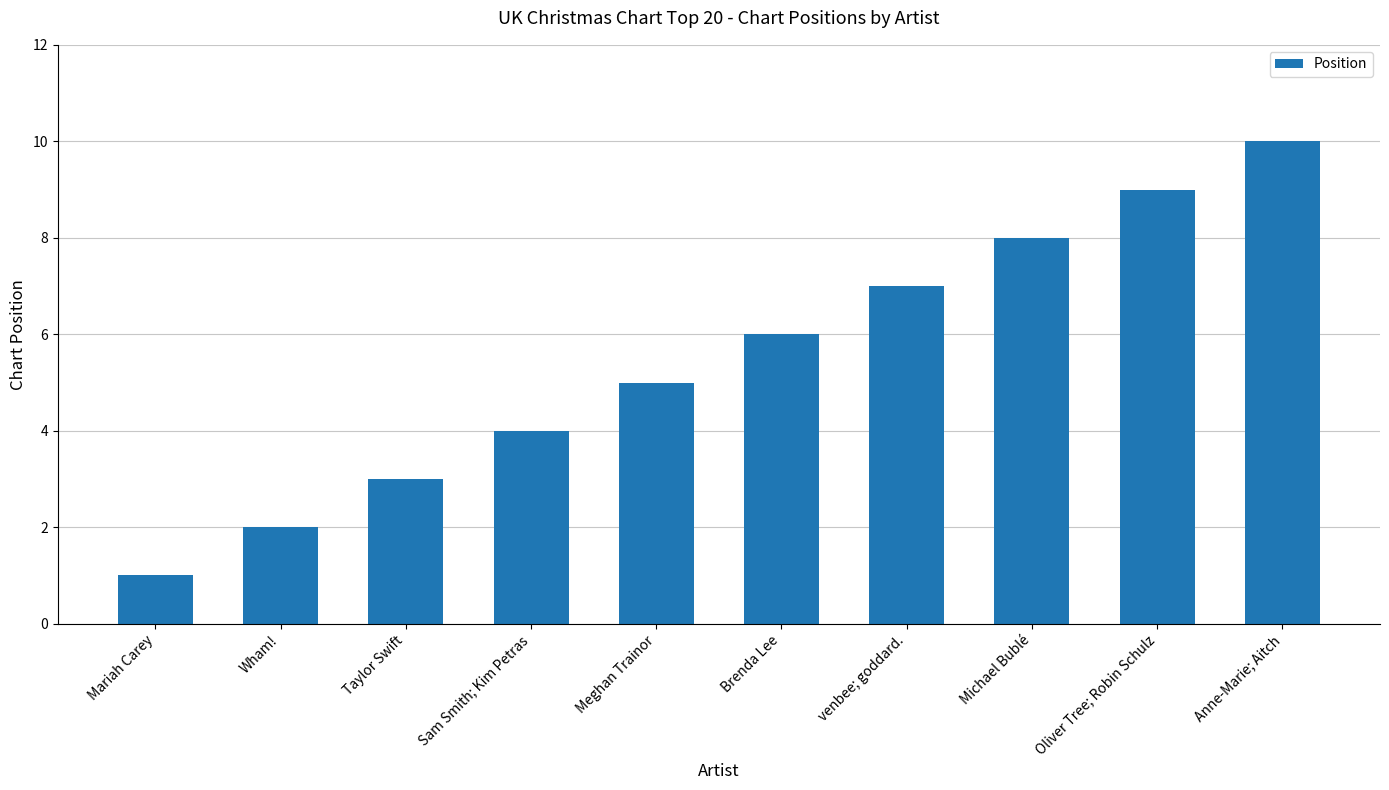

What is the greatest value displayed?

10